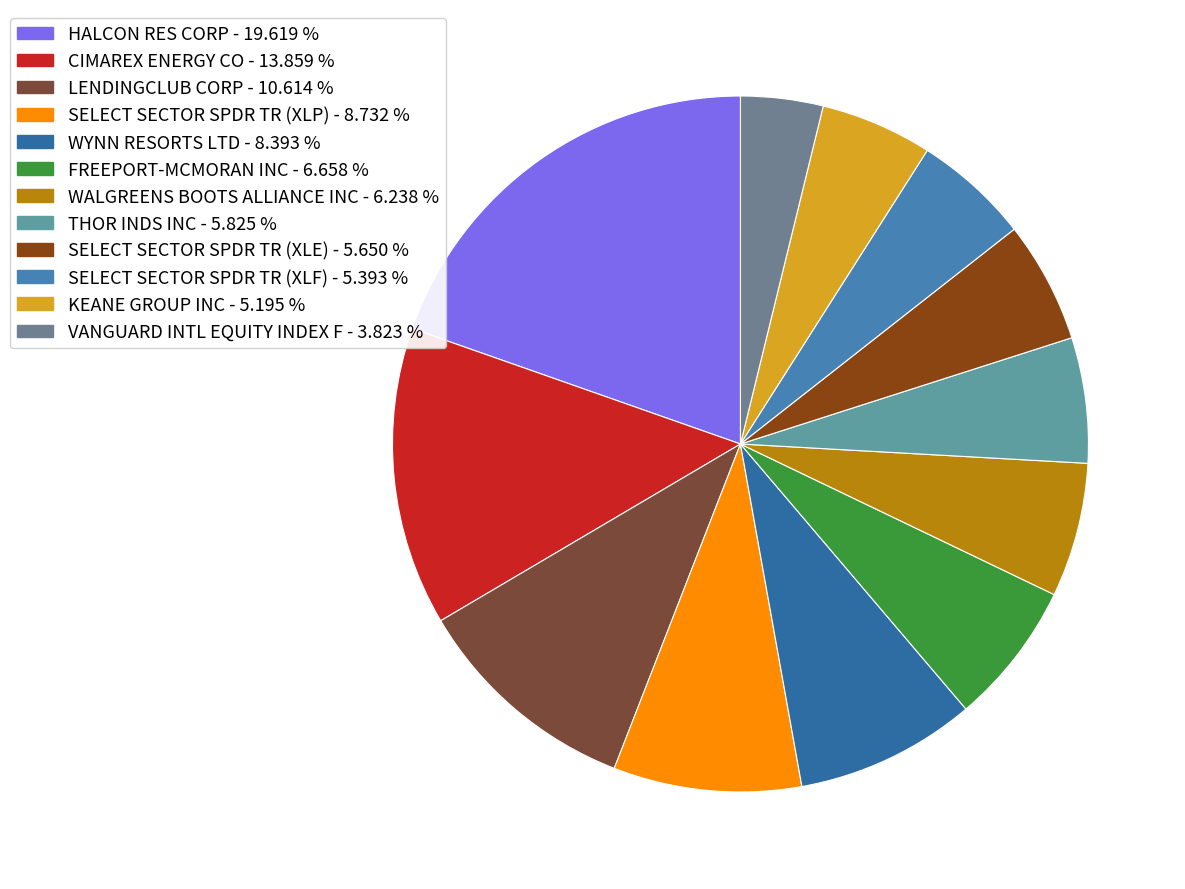

Is it true that WYNN RESORTS LTD is 17% of the pie?

False